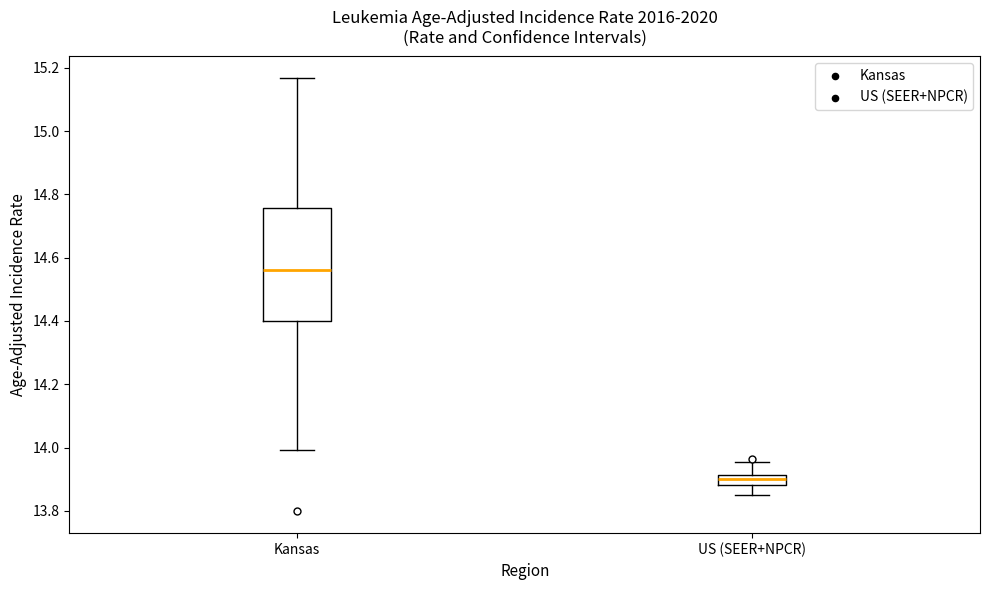

Where is the upper edge of the box for US (SEER+NPCR) on the y-axis? The values are not printed on the chart, so give them approximately, as read against the axis.

13.92